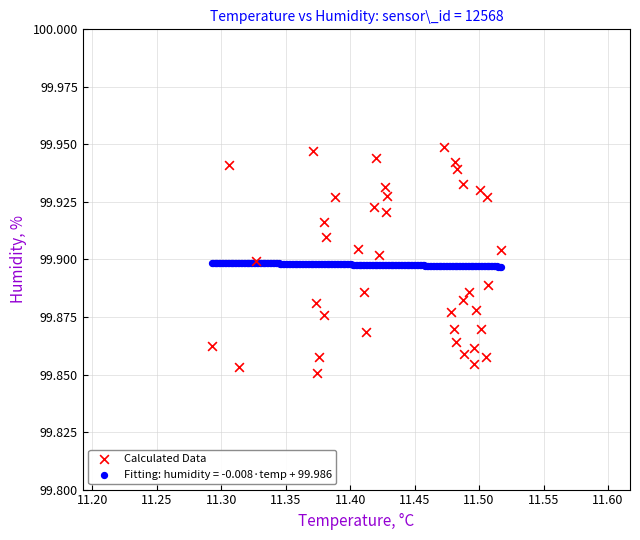

Which series reaches the minimum Y coordinate?

Calculated Data